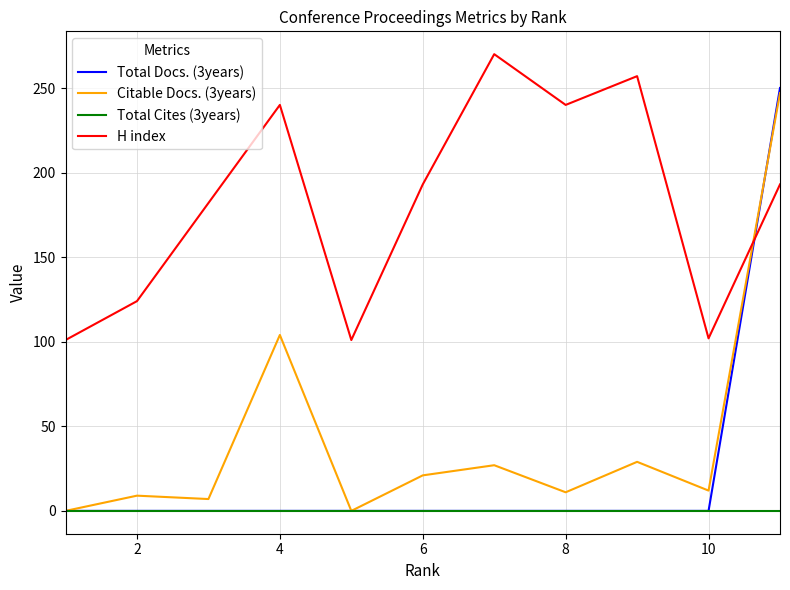

What is the maximum value for Citable Docs. (3years)?

247